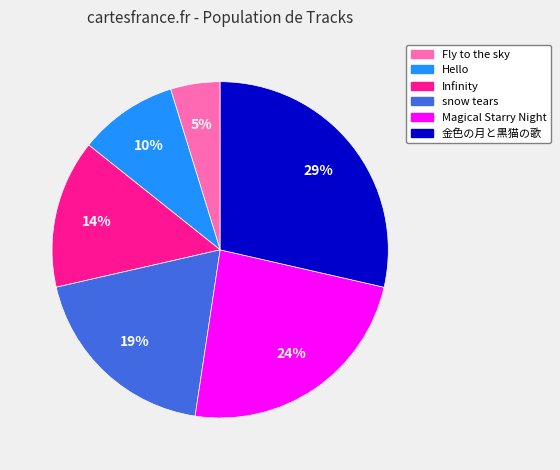

What percentage is the snow tears slice, to the nearest percent?

19%